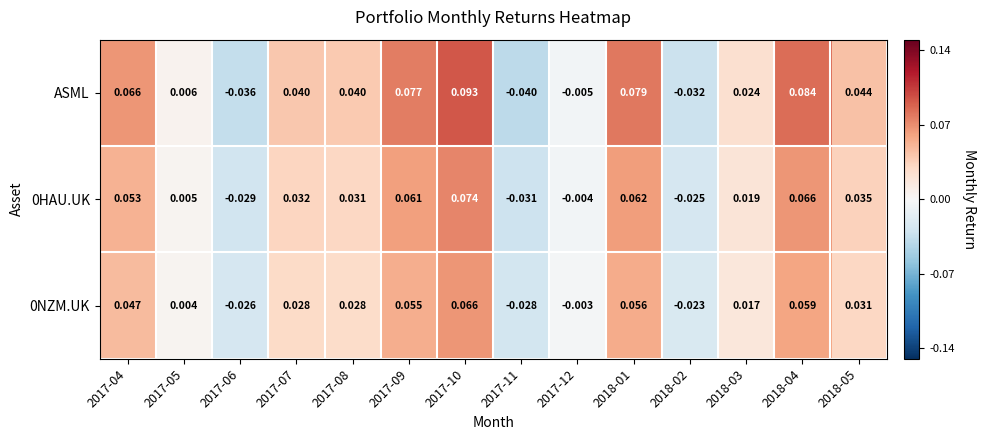

Between 2018-02 and 2018-04, which series saw the biggest shift?

ASML